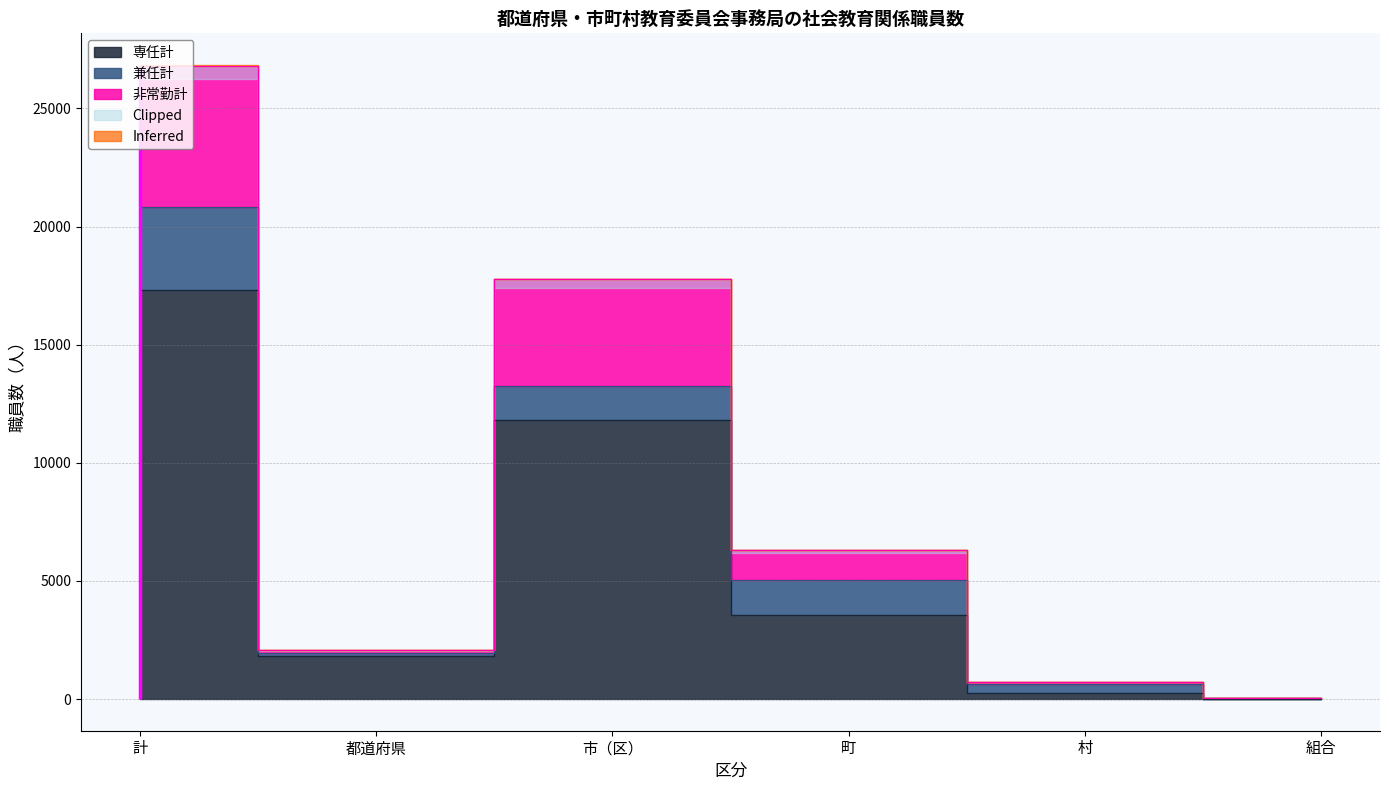

What is the difference between the 非常勤計 values at 町 and 市（区）?

11454